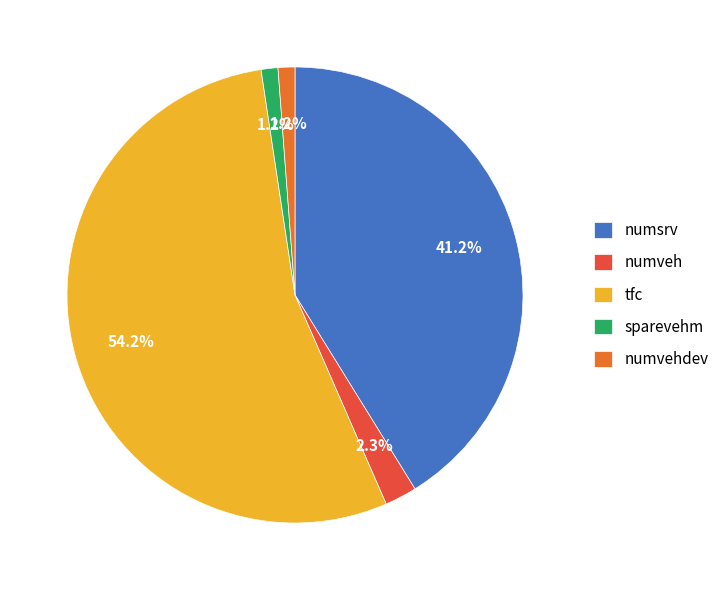

To the nearest percent, what is the combined percentage of sparevehm and numsrv?

42%